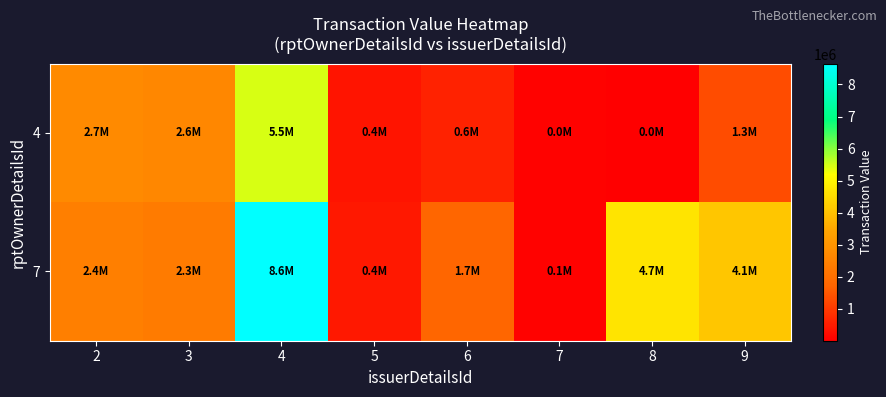

Which series has the largest total across all categories?

7